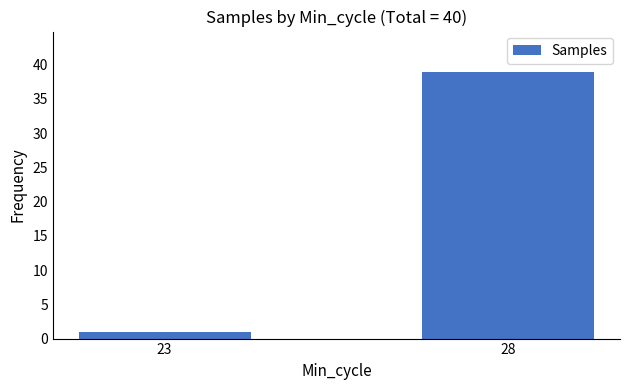

What is the maximum value shown in the chart?

39